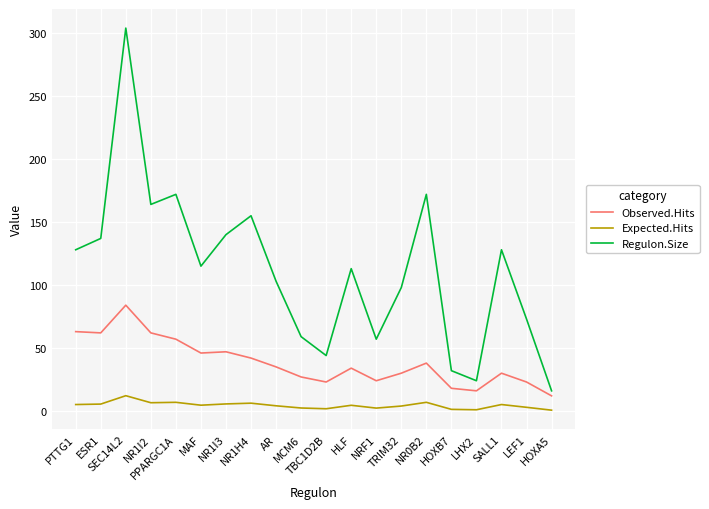

Which series has the largest total across all categories?

Regulon.Size